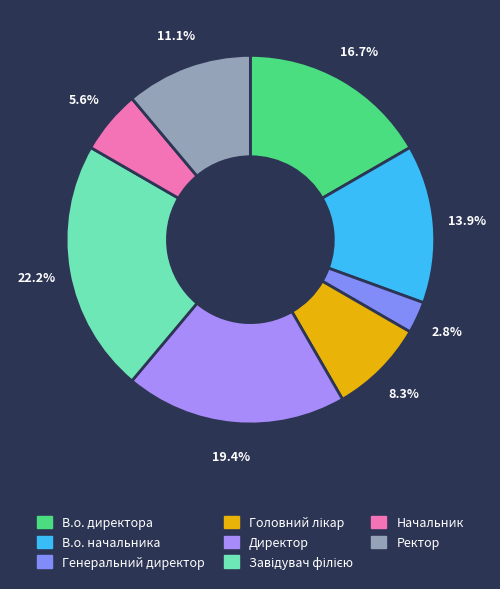

What is the change in value from Директор to Начальник?

-5